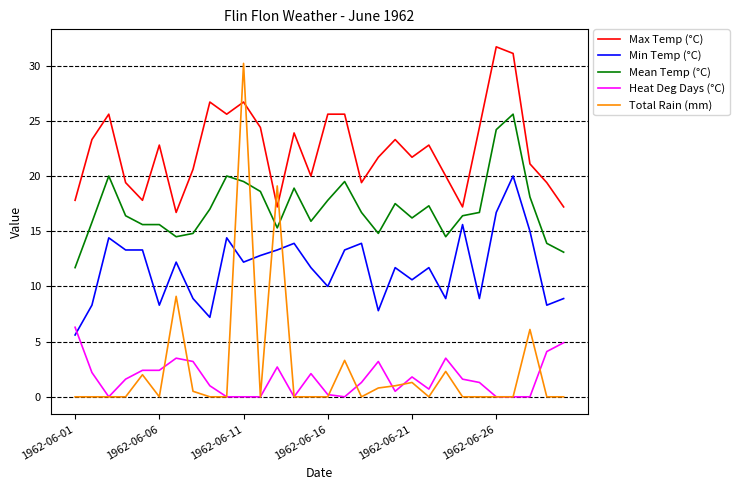

What is the greatest value displayed?

31.7